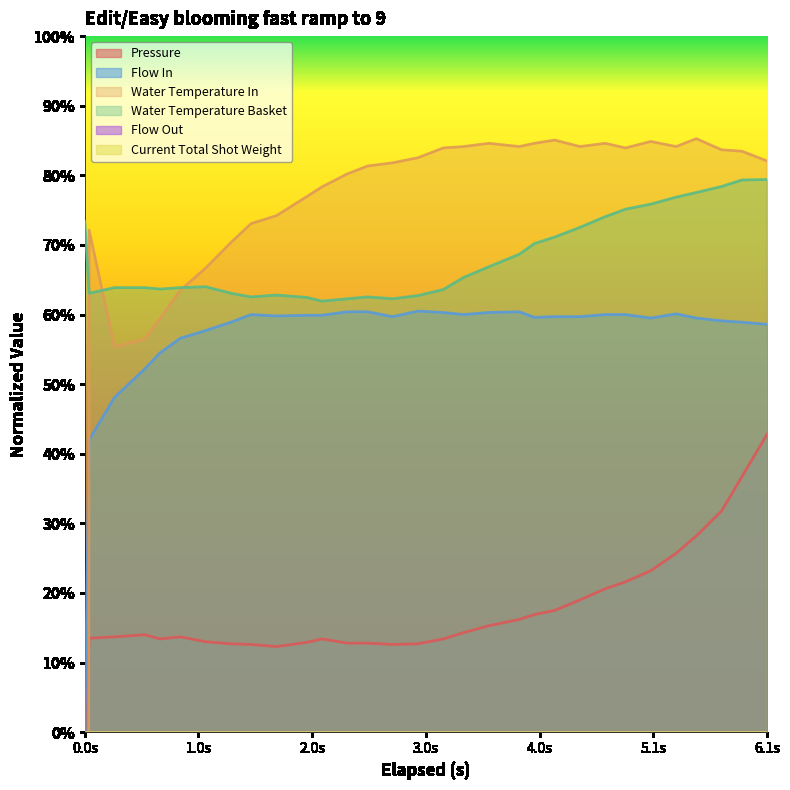

True or false: water_temperature_in and water_temperature_basket intersect in this chart.

True